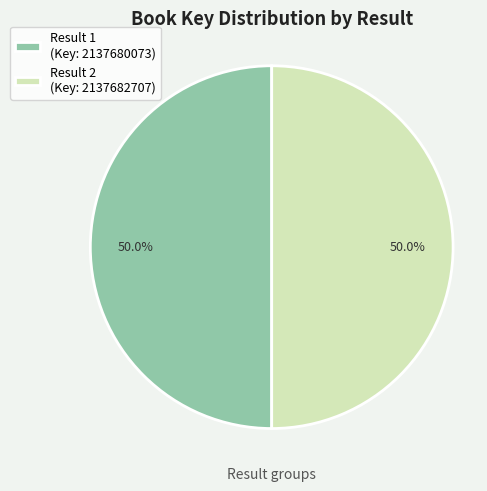

To the nearest percent, what is the average slice percentage?

50%